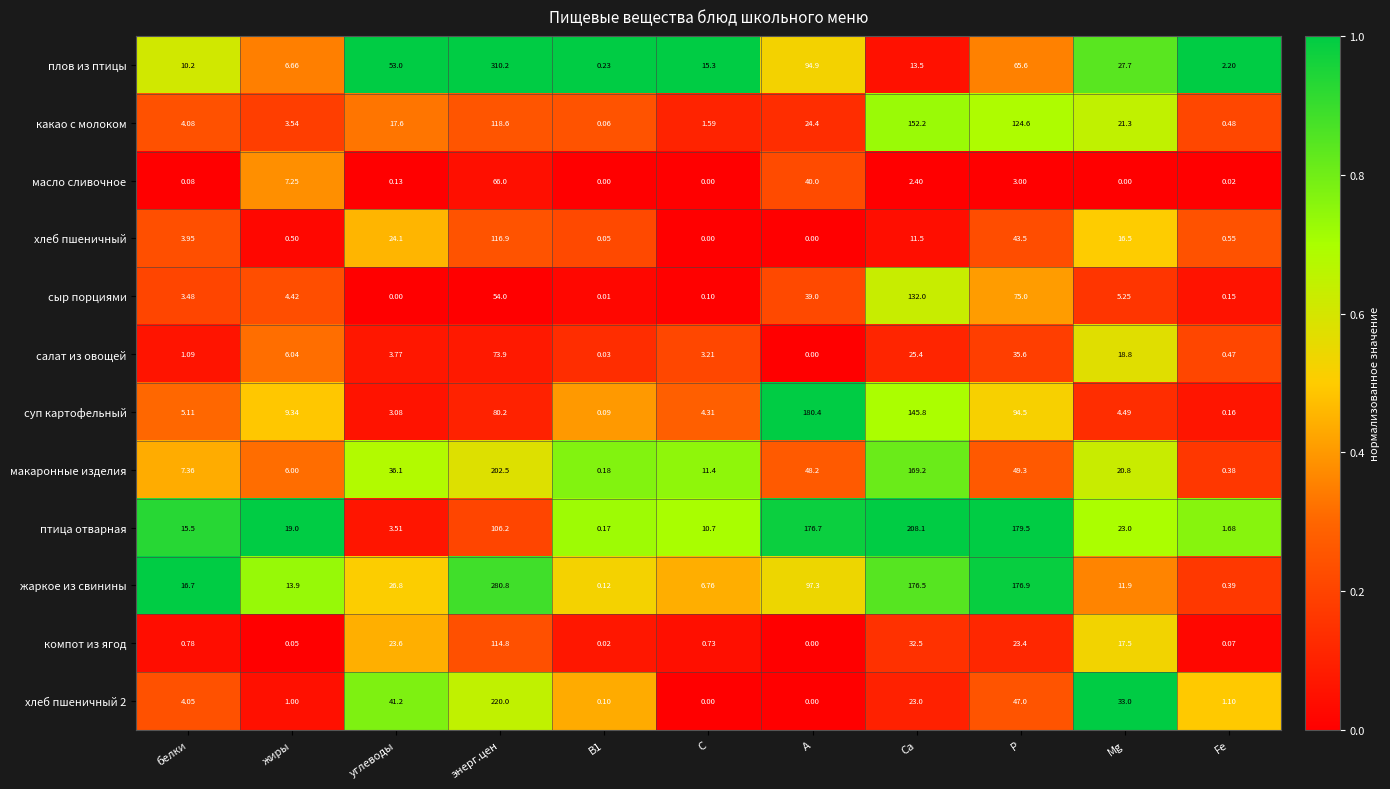

At which label does компот из ягод reach its peak?

энерг.цен